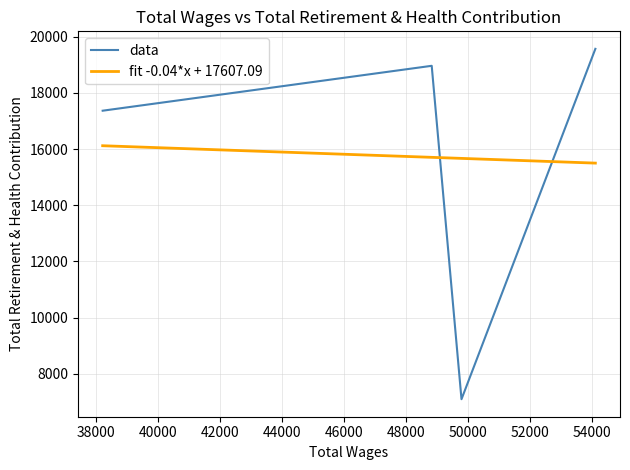

How many interior local peaks does the data series have?

1